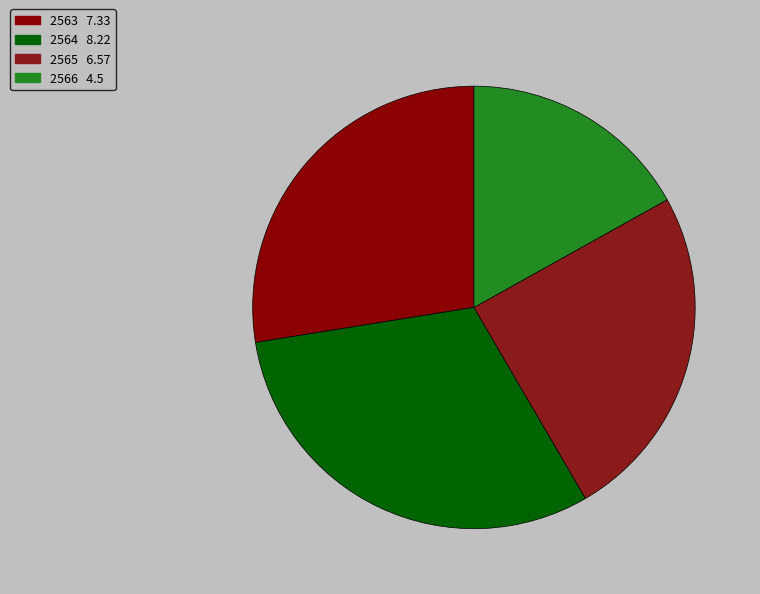

Count the number of slices in the pie.

4